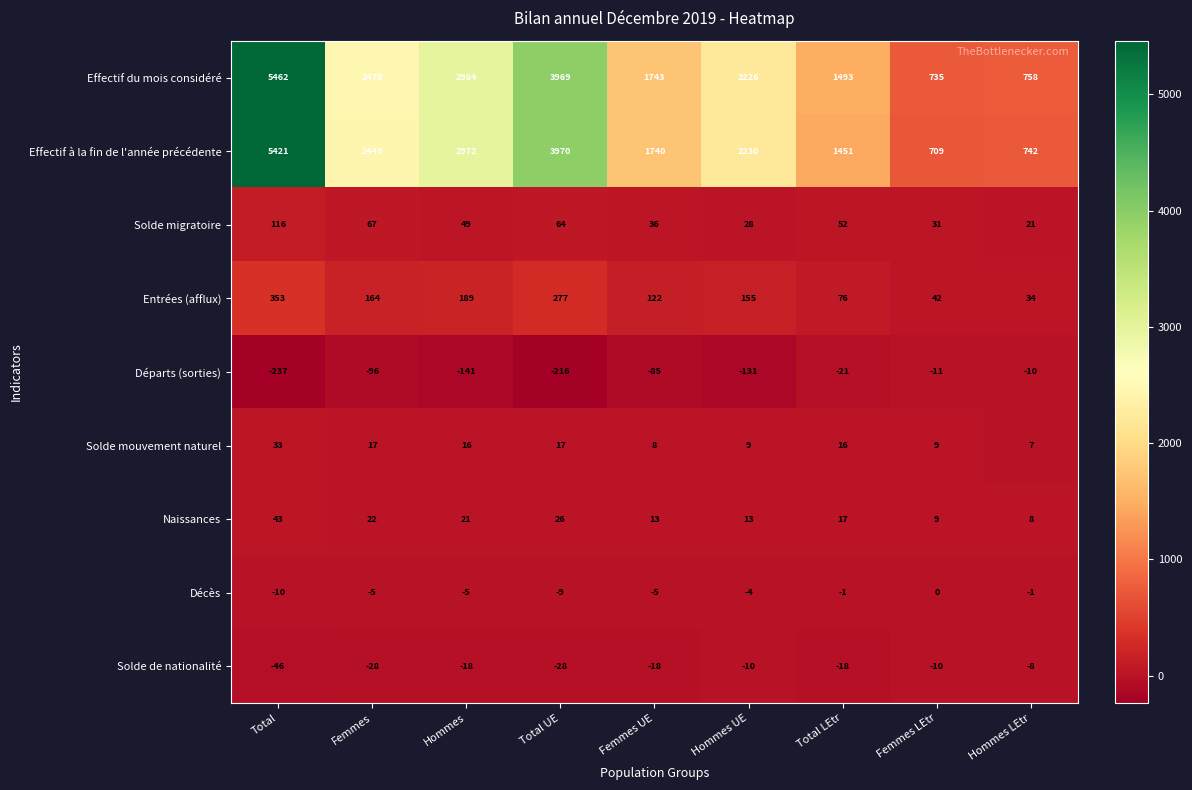

How many categories are shown in the chart?

9